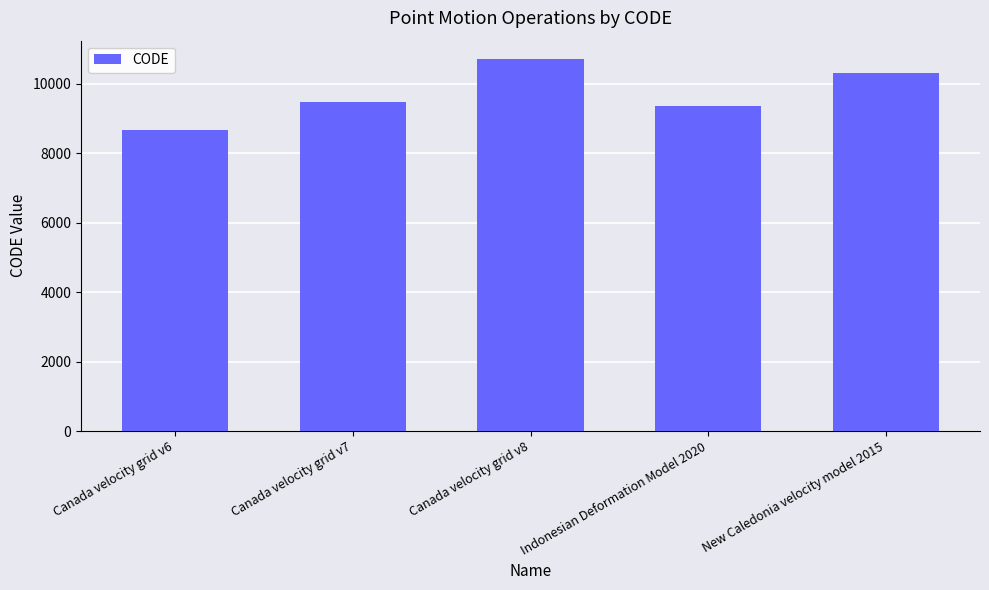

Which has a higher value, Indonesian Deformation Model 2020 or Canada velocity grid v7?

Canada velocity grid v7